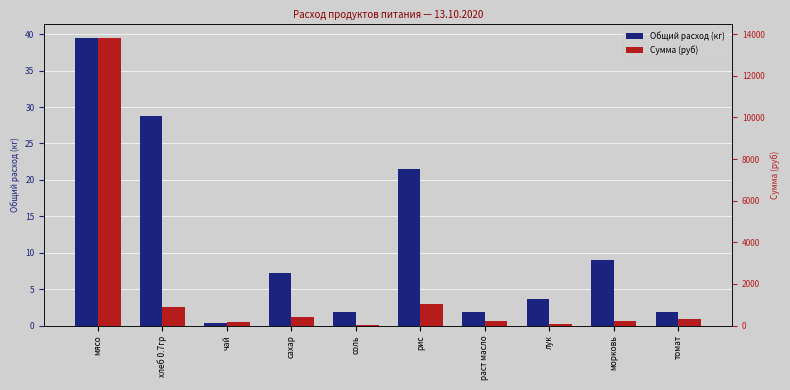

Which series has the widest spread of values?

Сумма (руб)